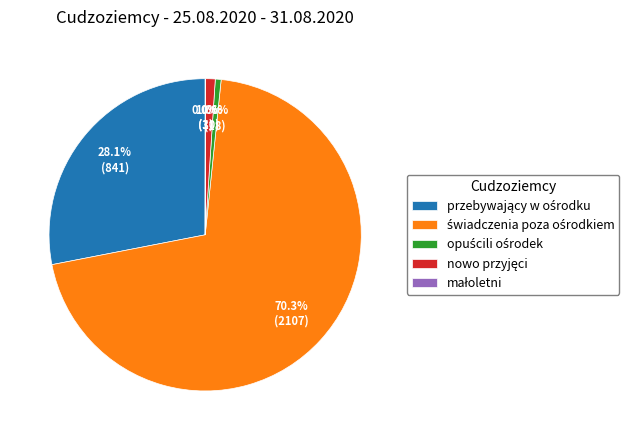

Does any single category account for the majority?

Yes